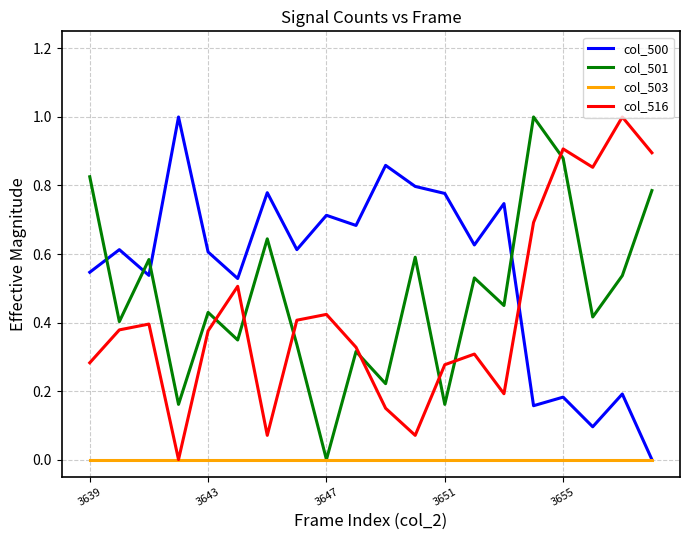

How many times do col_500 and col_501 cross each other?

4